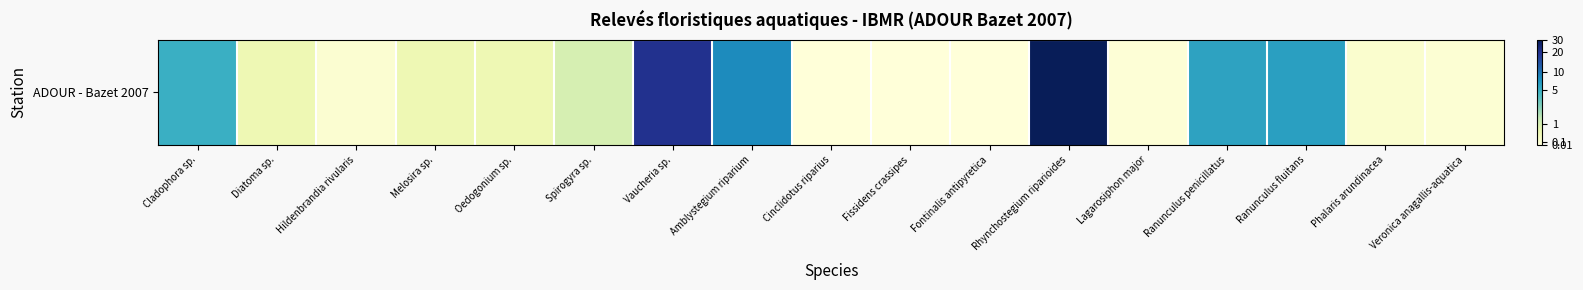

Is it true that the value at Amblystegium riparium is 1.0?

False